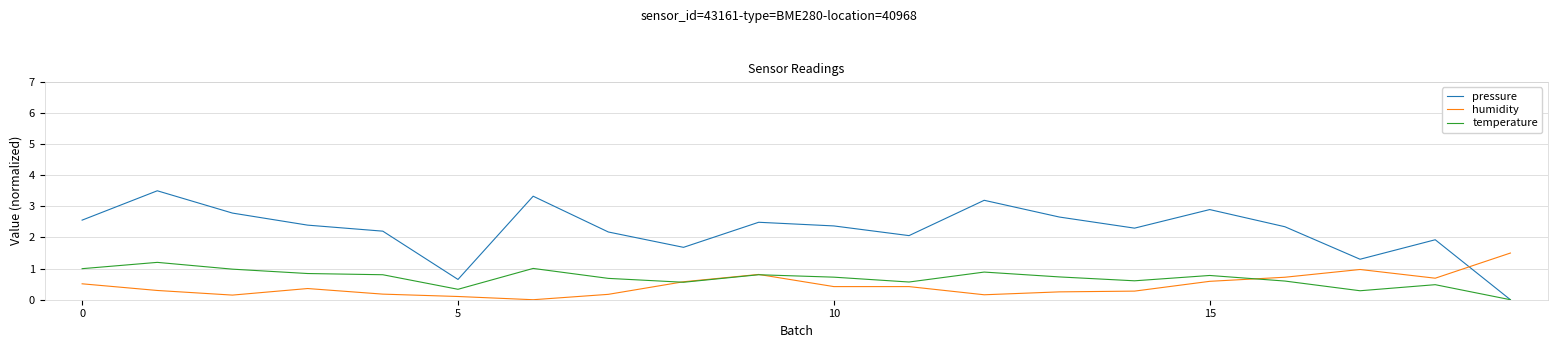

What is the greatest value displayed?

3.5